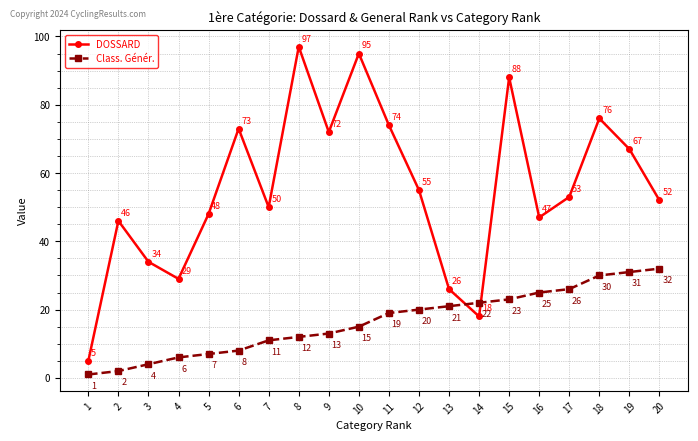

Which series has the largest range (max minus min)?

DOSSARD